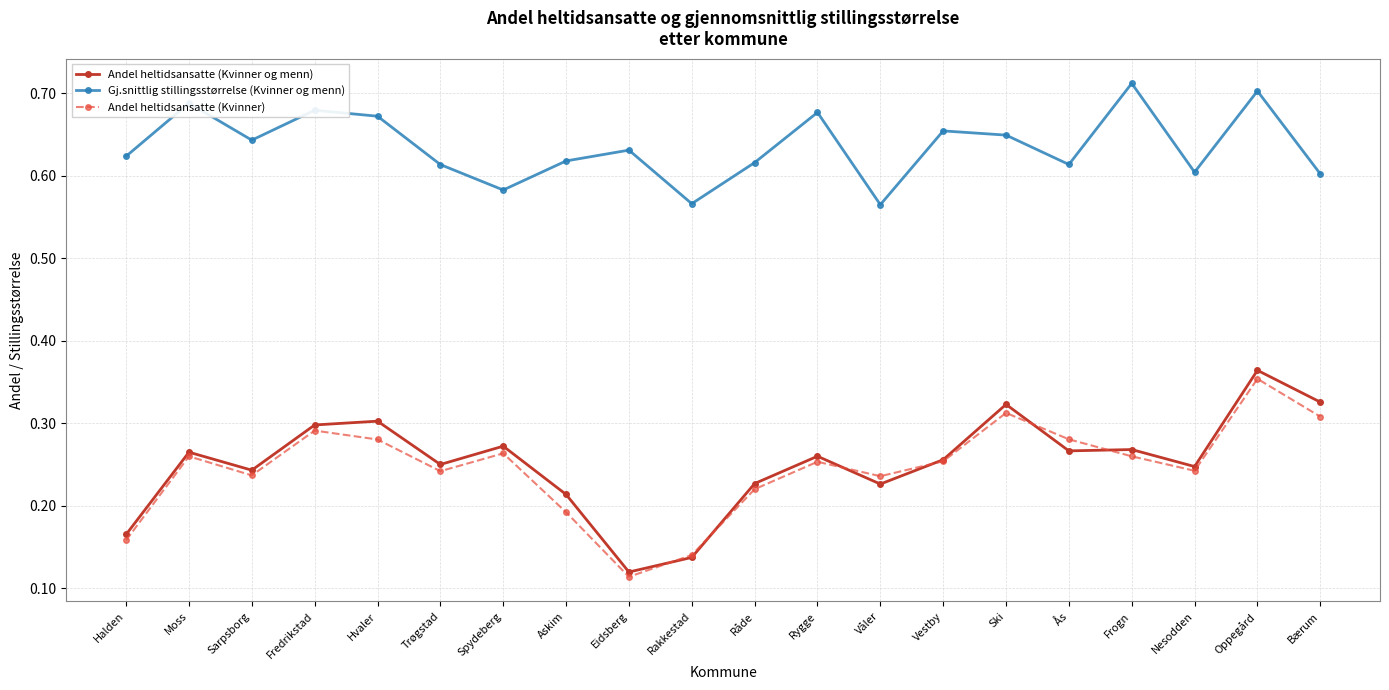

At which category does Andel heltidsansatte (Kvinner) reach its first local peak?

Moss